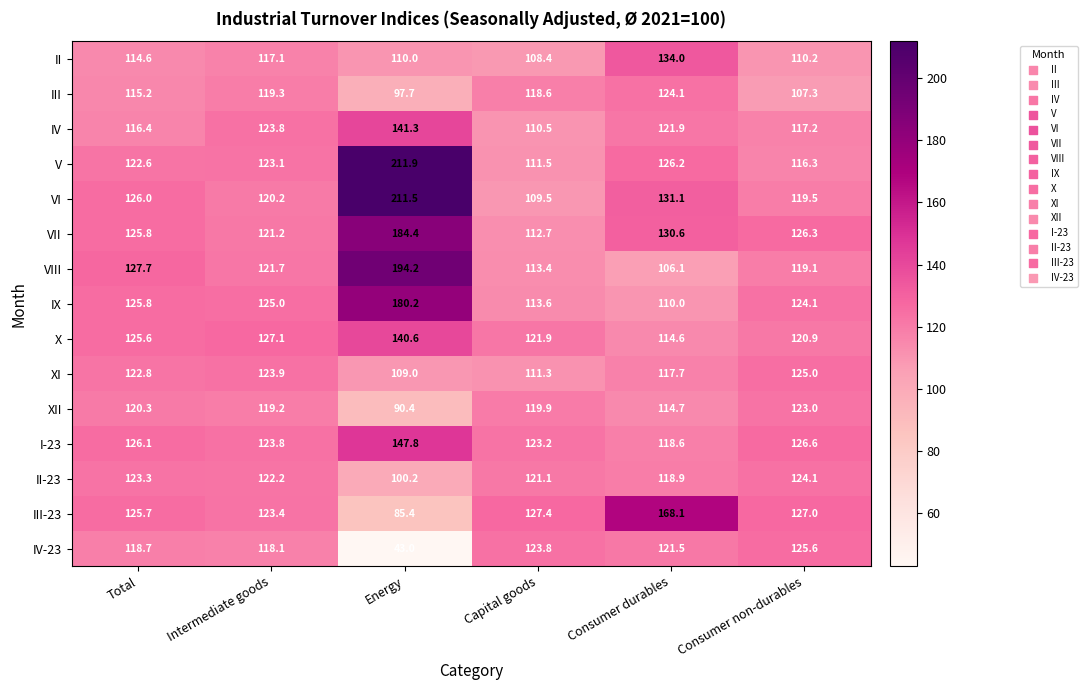

Where is II-23 nearest to the value 112?

Consumer durables